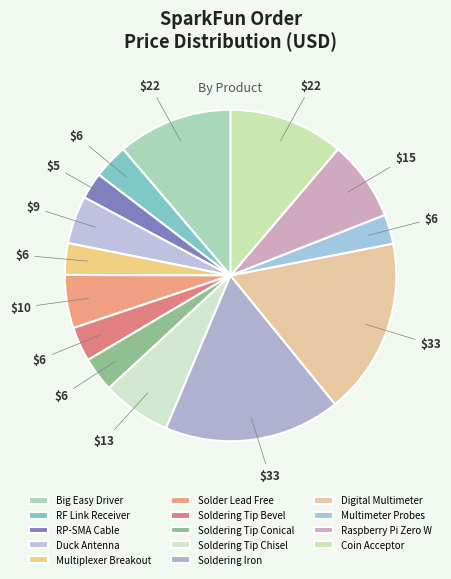

How many segments does this pie chart have?

14